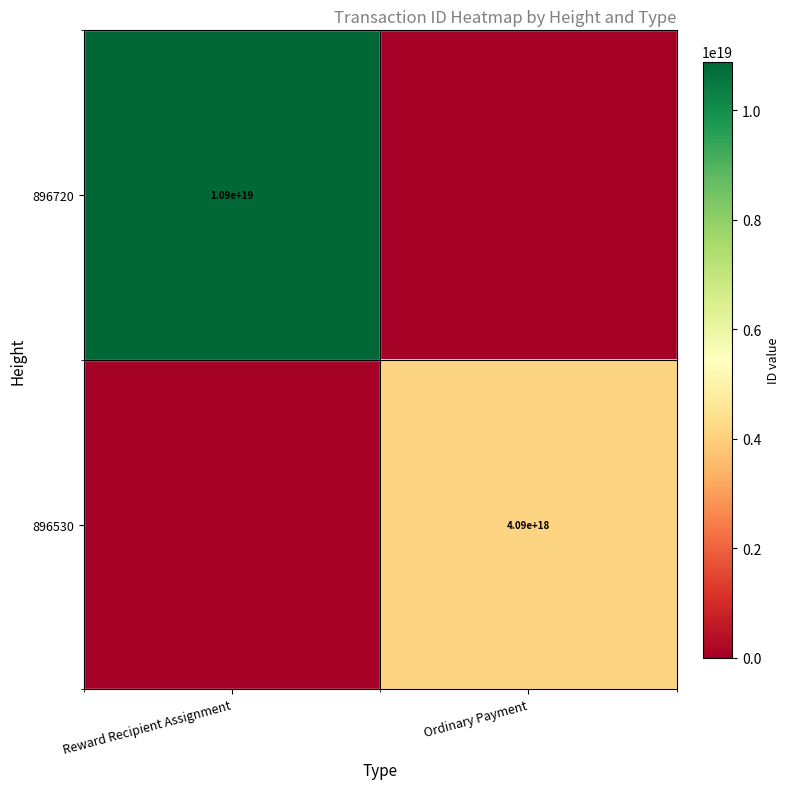

The 896530 series shows 5593883083895595008 at Ordinary Payment. True or false?

False